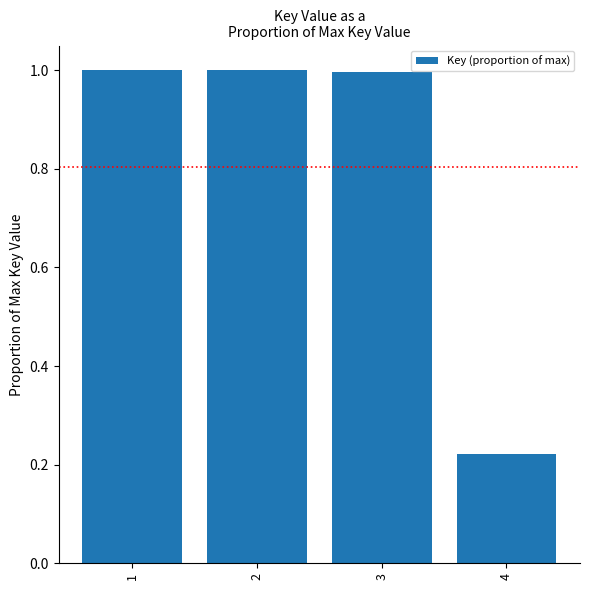

At which category does the chart reach its minimum across all series?

4